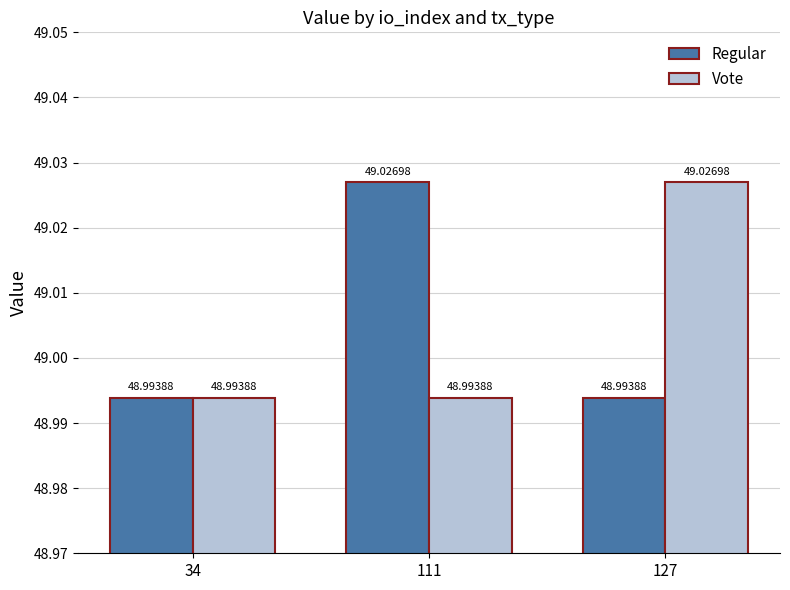

Does the chart contain any negative values?

No